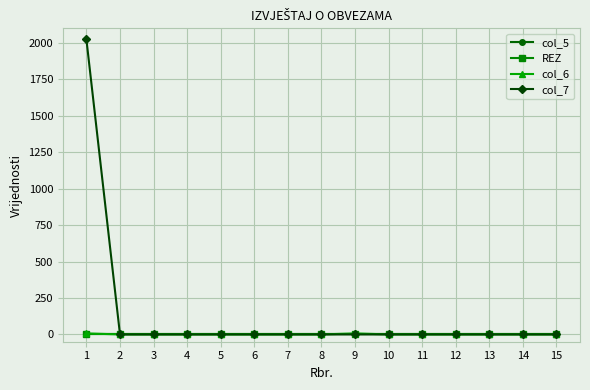

Is this an area chart (filled region under the line)?

No